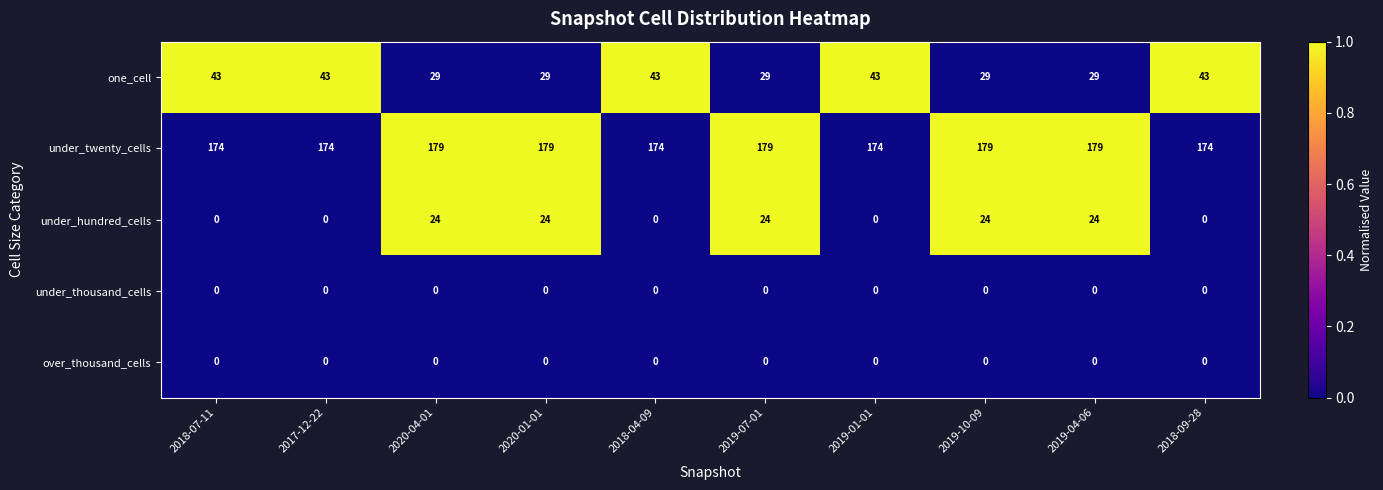

Is it true that one_cell equals 39 at 2019-07-01?

False